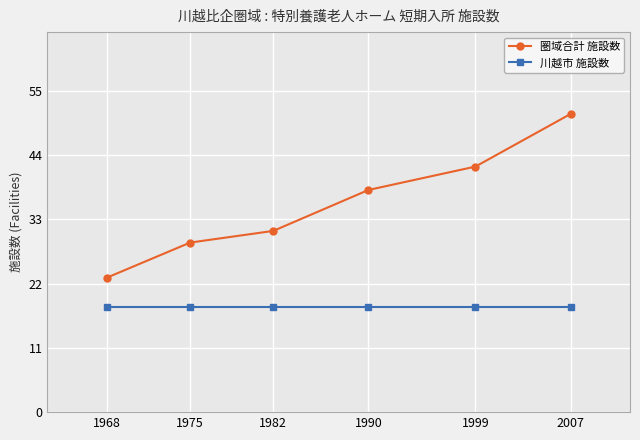

Does the chart have visible grid lines?

Yes